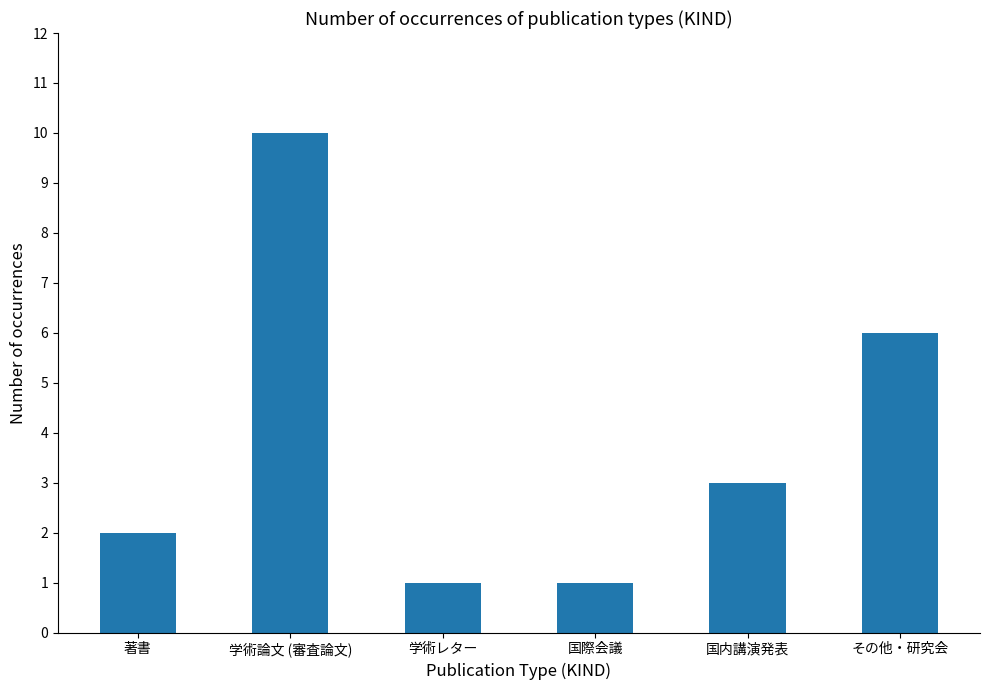

The chart shows a value of 16 at 学術論文 (審査論文). True or false?

False